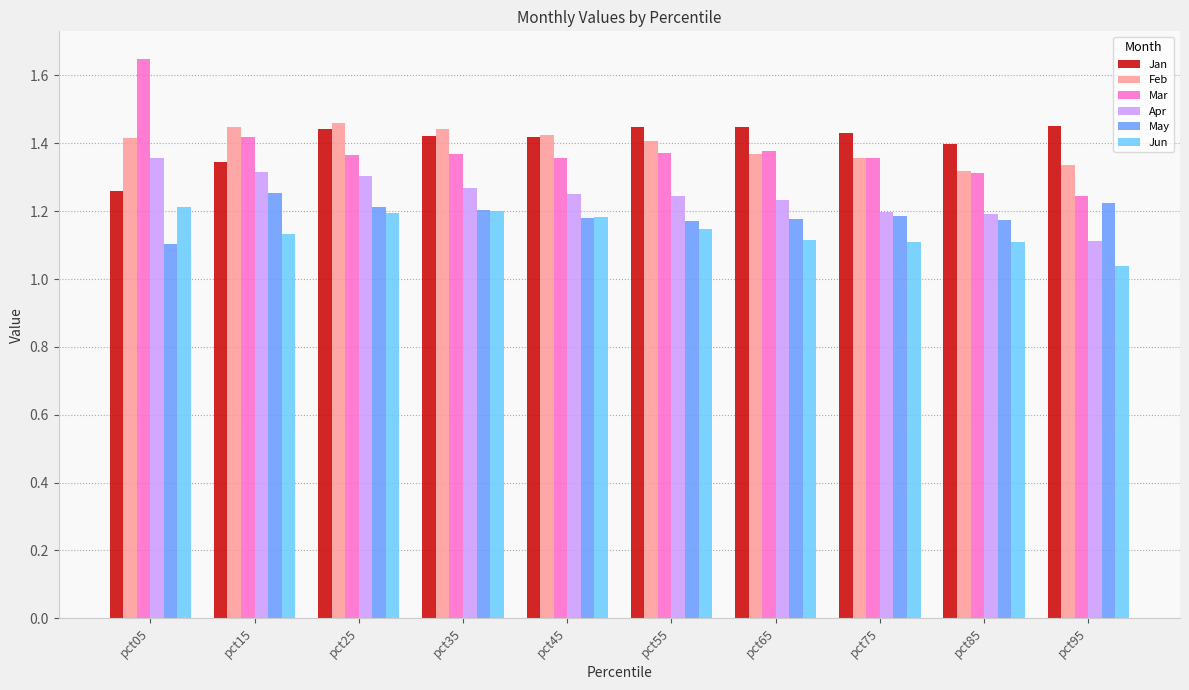

Which category has the lowest value in the Jan series?

pct05